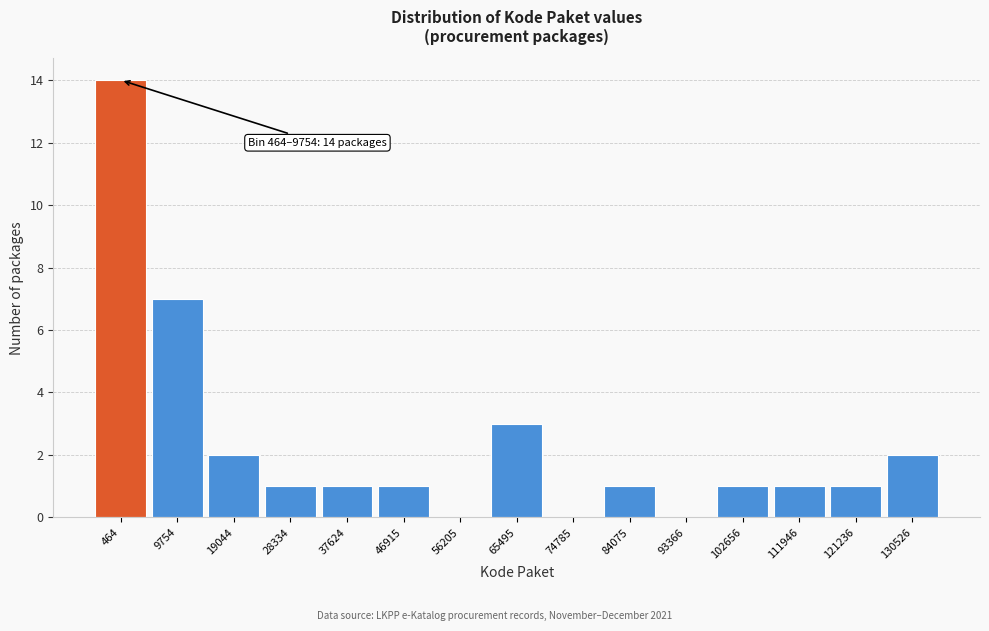

Reading left to right, what are all the values shown in this chart?

464=14	9754=7	19044=2	28334=1	37624=1	46915=1	56205=0	65495=3	74785=0	84075=1	93366=0	102656=1	111946=1	121236=1	130526=2